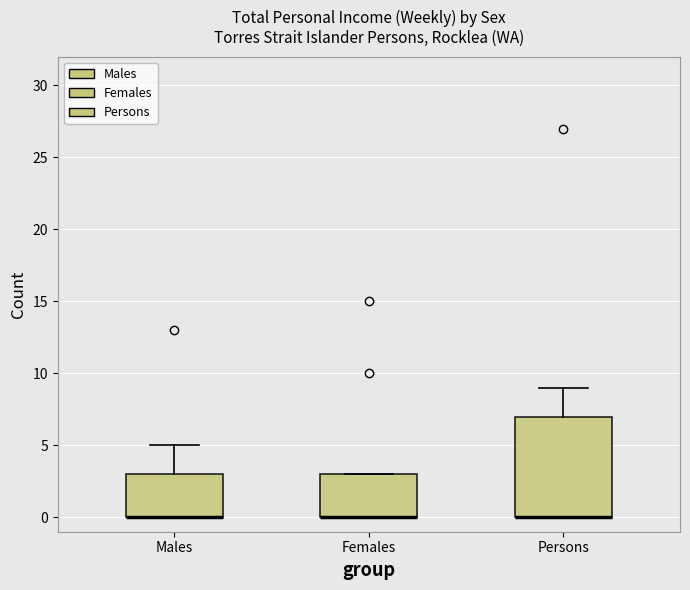

Where is the upper edge of the box for Females on the y-axis? The values are not printed on the chart, so give them approximately, as read against the axis.

3